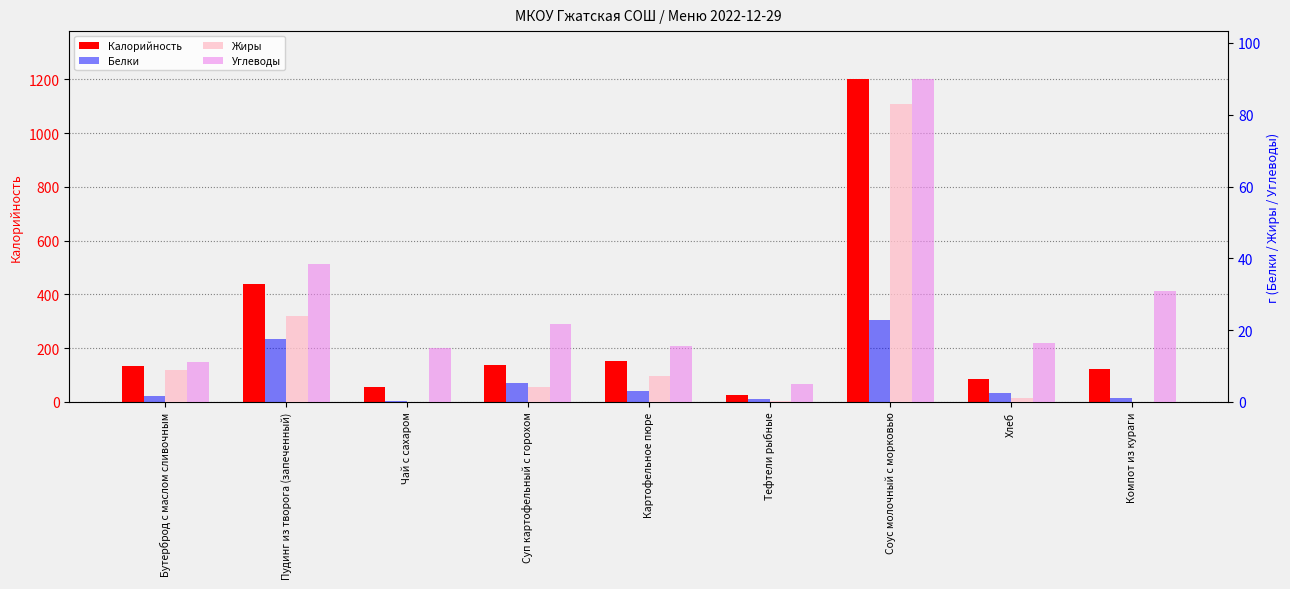

Reading left to right, transcribe all the data shown in this chart.

Калорийность: 133.0	437.0	57.0	139.0	154.0	27.0	1200.0	87.0	123.0
Белки: 1.7	17.6	0.2	5.2	3.1	0.8	22.9	2.5	1.0
Жиры: 9.0	23.9	0.1	4.2	7.1	0.3	83.0	1.2	0.0
Углеводы: 11.1	38.5	15.0	21.7	15.7	5.1	89.8	16.5	31.0